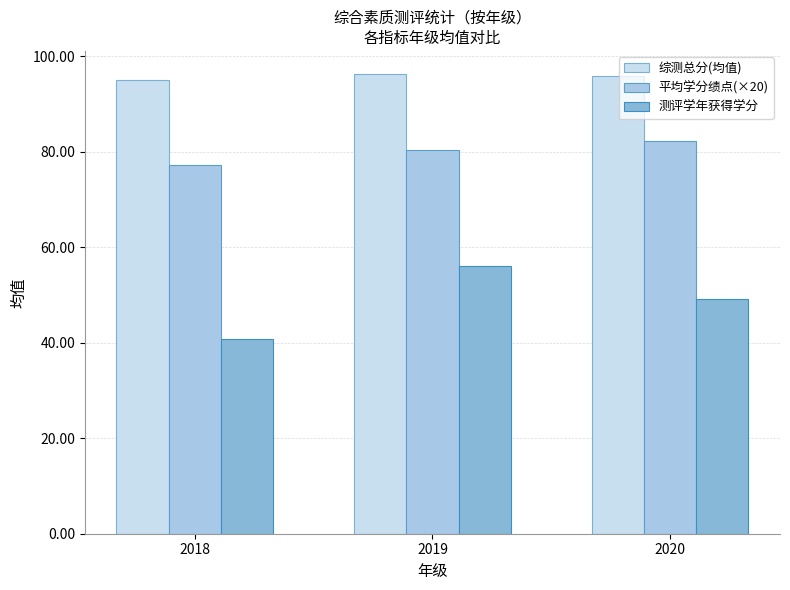

Is it true that 综测总分(均值) equals 95.9 at 2020?

True